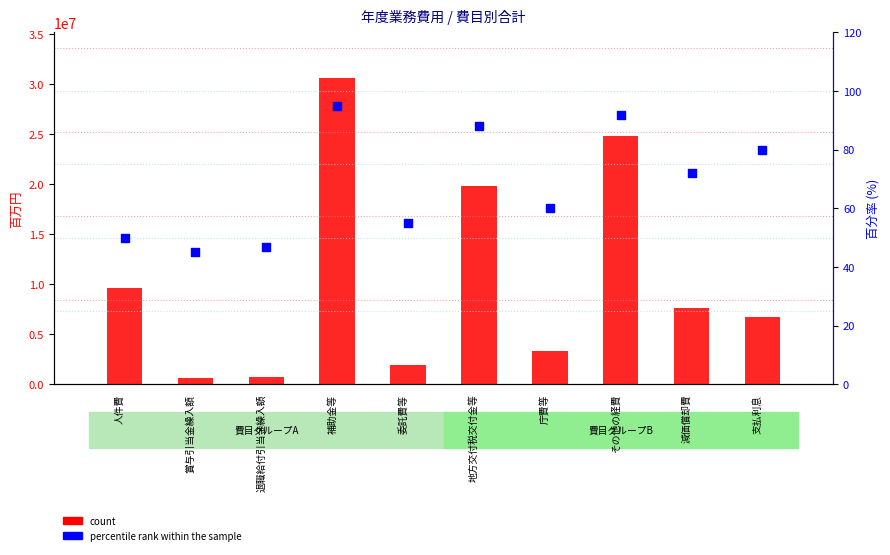

At how many categories does at least one series exceed 15639705?

3